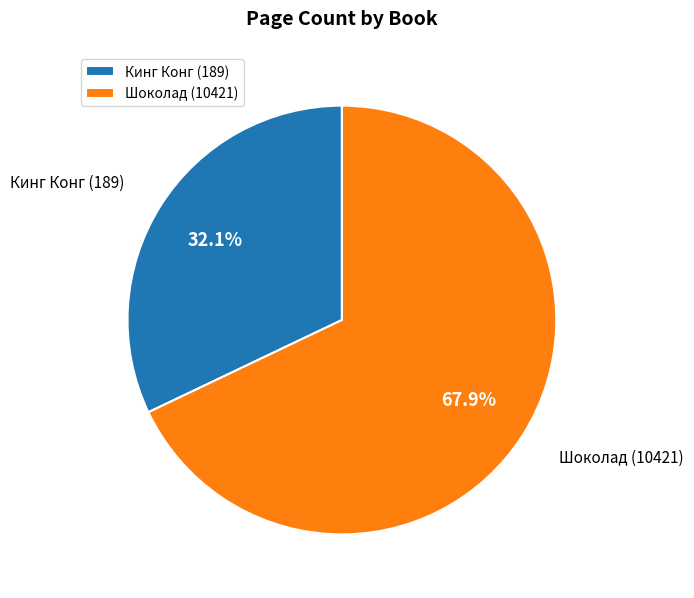

Rank the categories by value from lowest to highest.

Кинг Конг (189), Шоколад (10421)